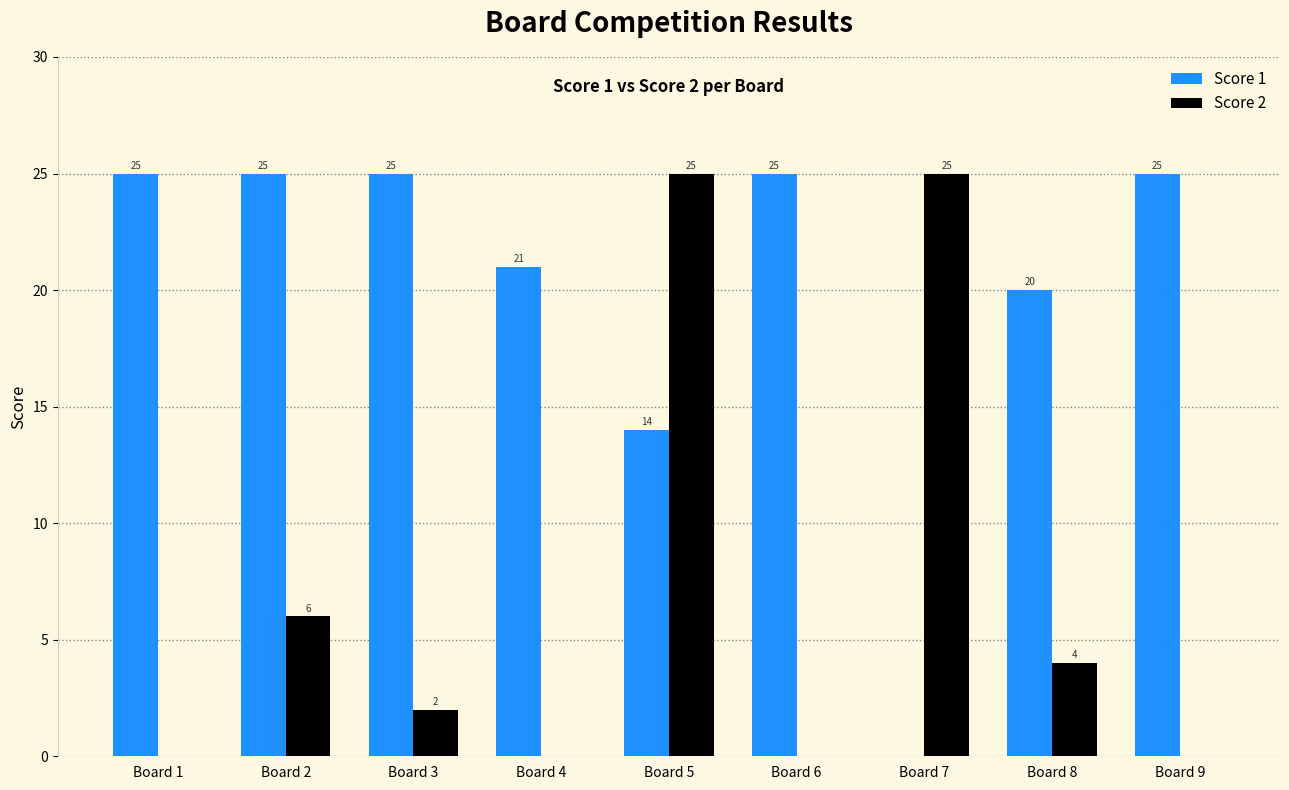

What is the spread (max minus min) of values at Board 4?

21